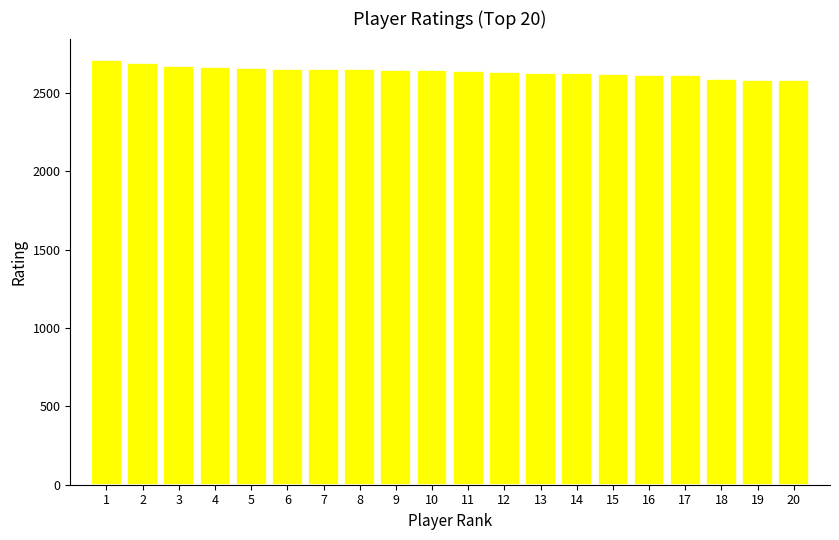

What is the value of the 8th bar from the left?

2651